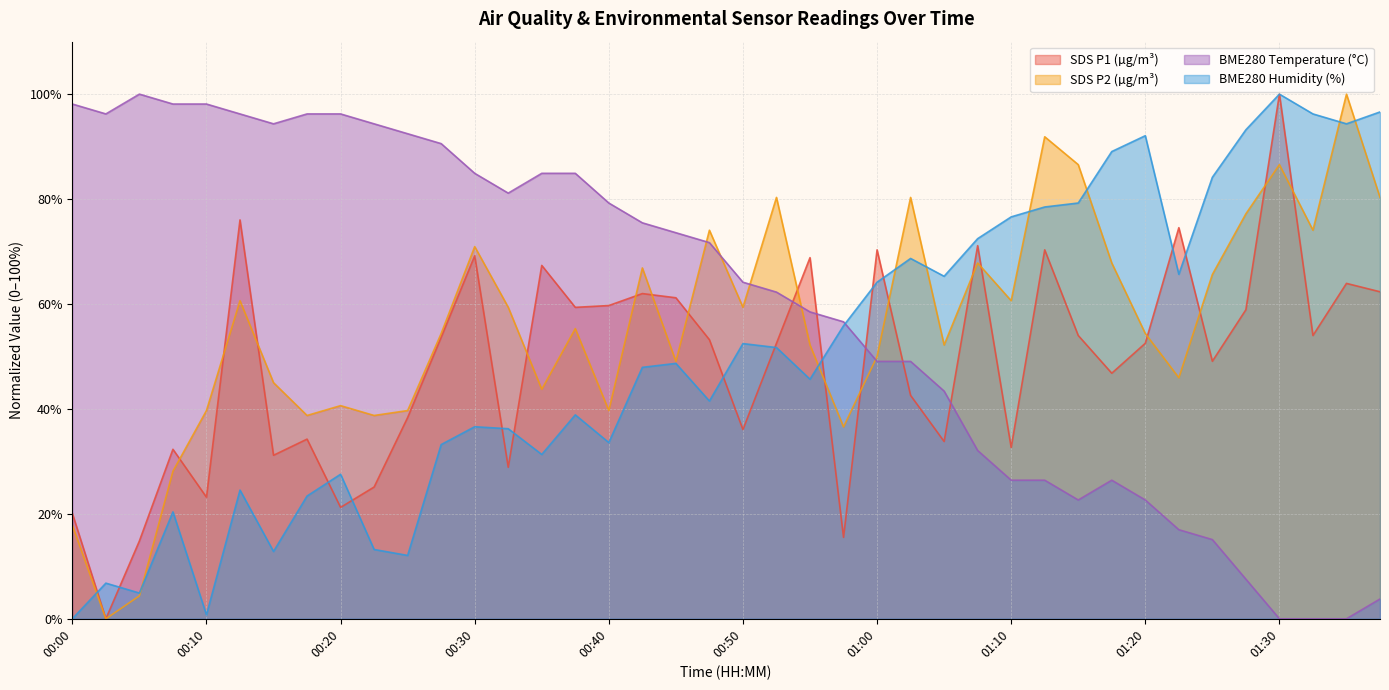

What is the approximate value of BME280_humidity at 00:32?

36.2